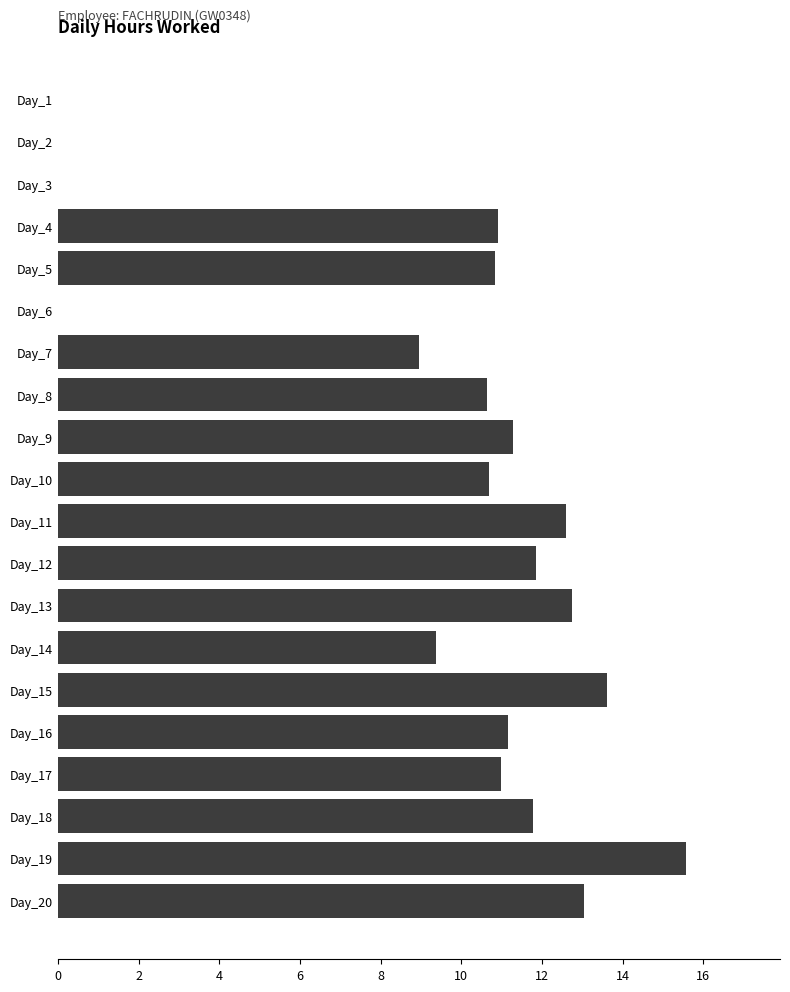

What is the change in value from Day_7 to Day_18?

+2.8